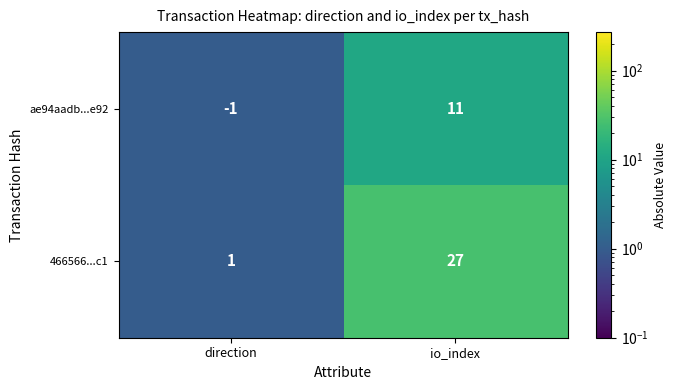

Reading left to right, what are all the values shown in this chart?

ae94aadb...e92: direction=-1	io_index=11
466566...c1: direction=1	io_index=27